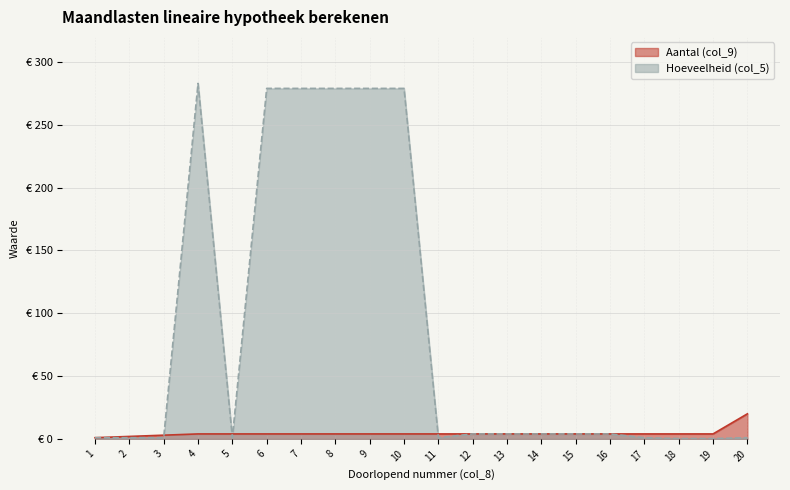

At 14, list the series in order from largest to smallest.

Aantal (col_9), Hoeveelheid (col_5)